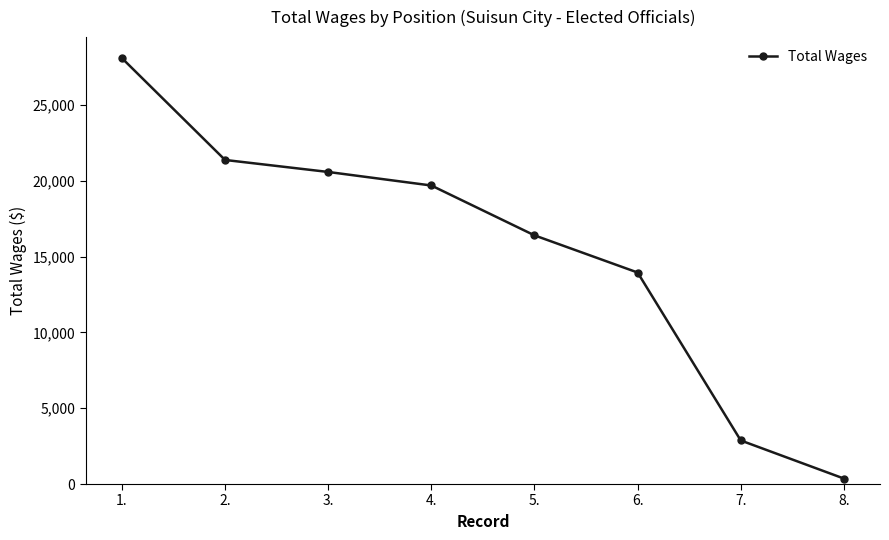

Between 3. and 7., which is larger?

3.